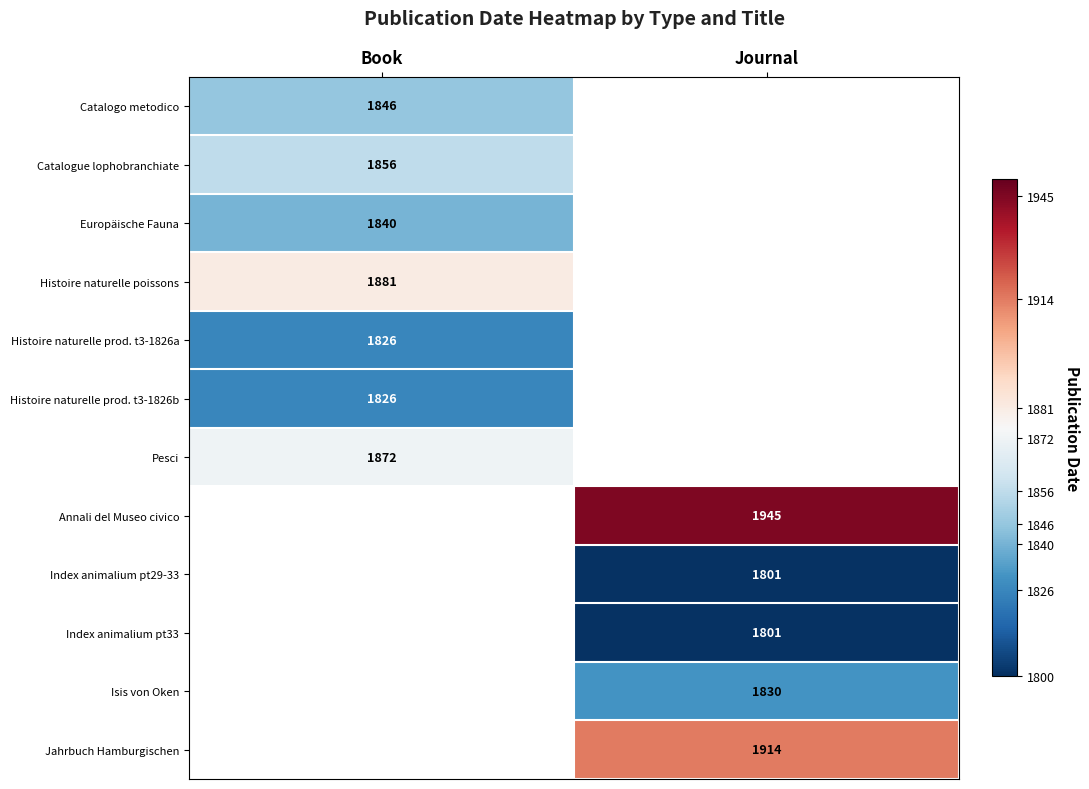

The value of Histoire naturelle poissons at Book is 1009. True or false?

False